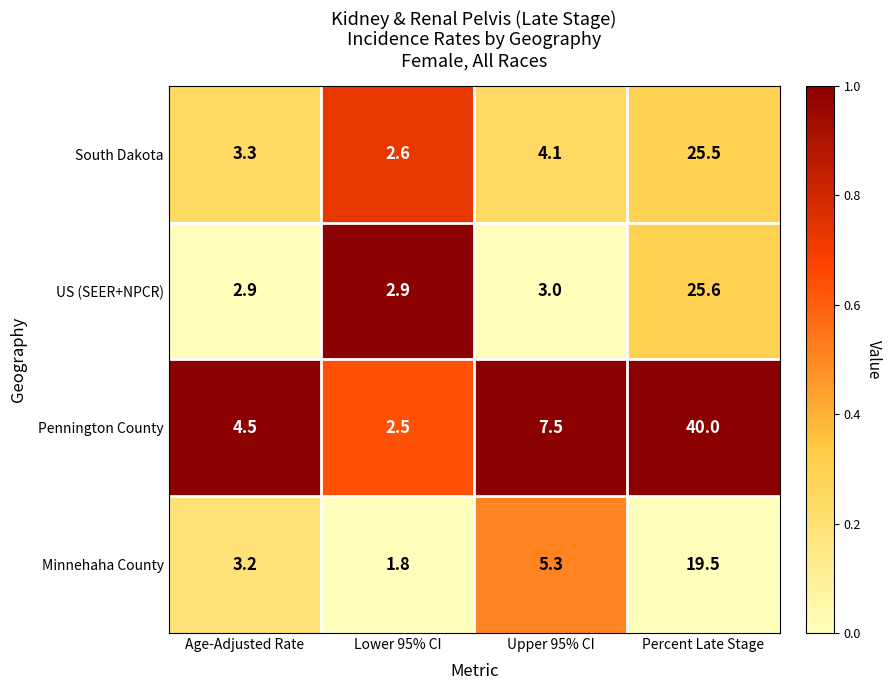

What is the difference between the maximum and minimum values in the Pennington County series?

37.5